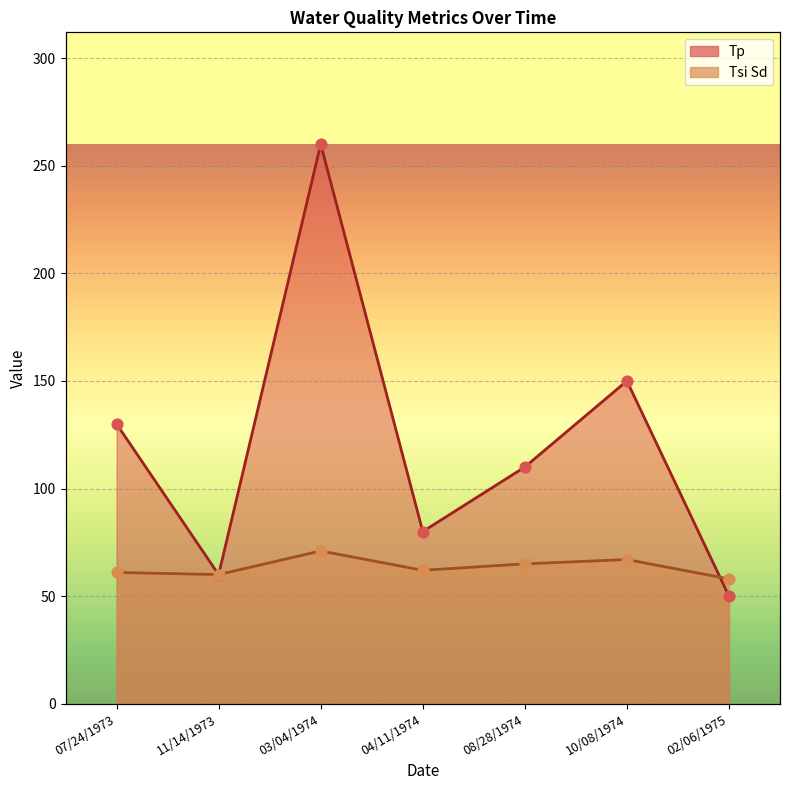

What is the total value across all series at 04/11/1974?

142